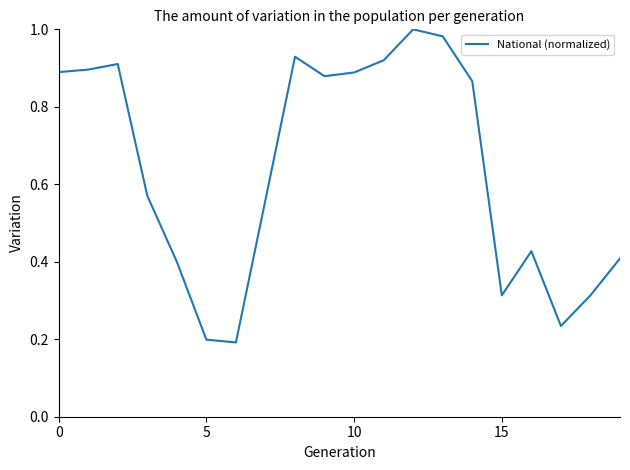

What is the difference between the maximum and minimum values?

0.8